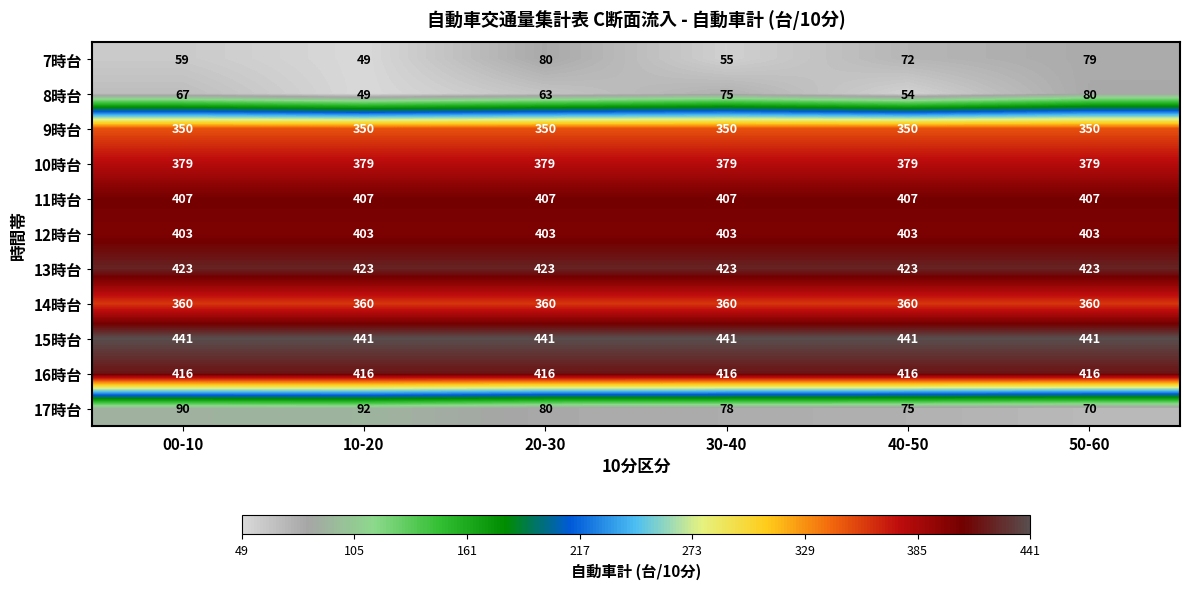

How many categories are shown in the chart?

6